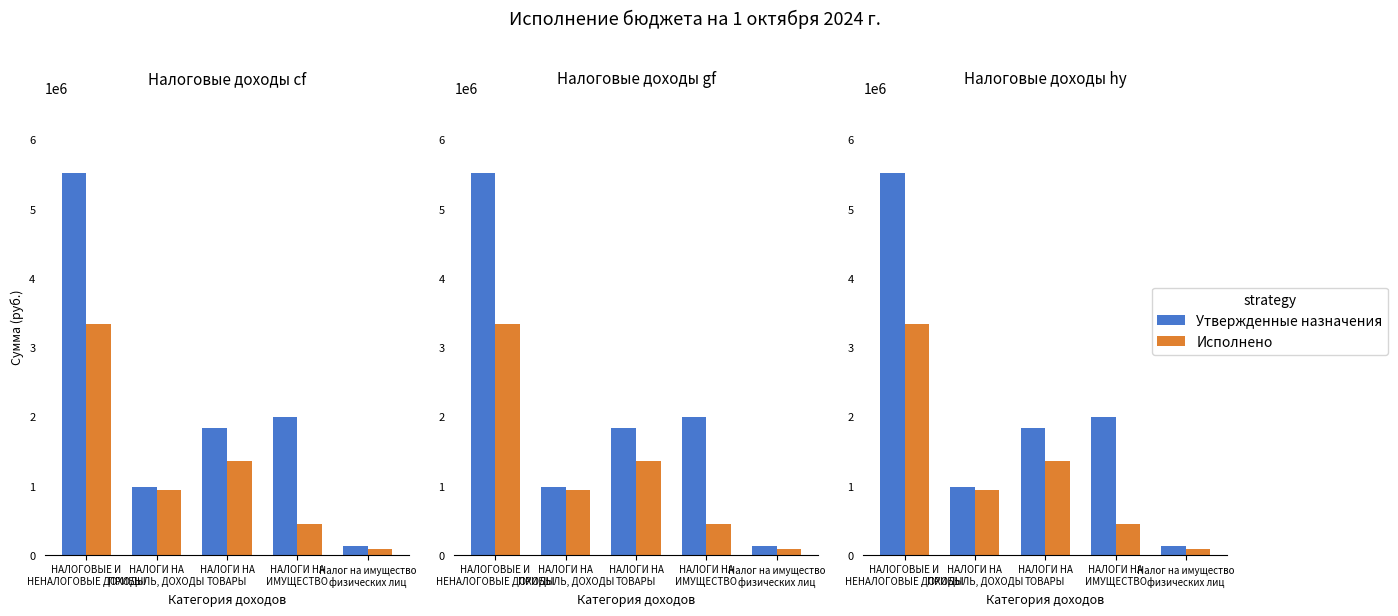

List the series in order of their overall mean, highest first.

Утвержденные назначения, Исполнено